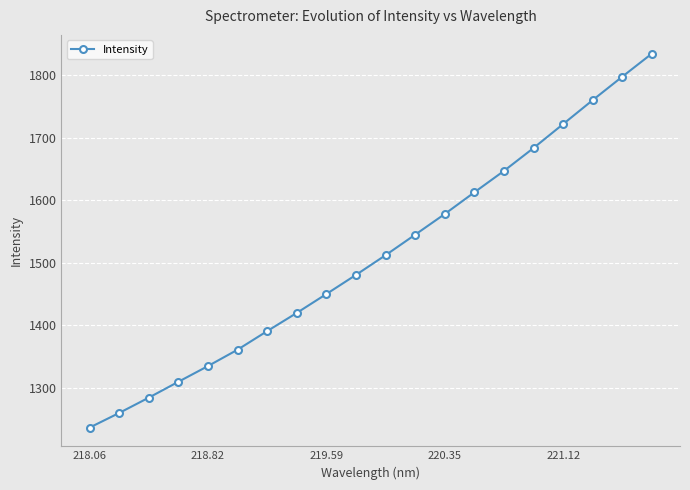

What is the minimum value shown in the chart?

1236.2